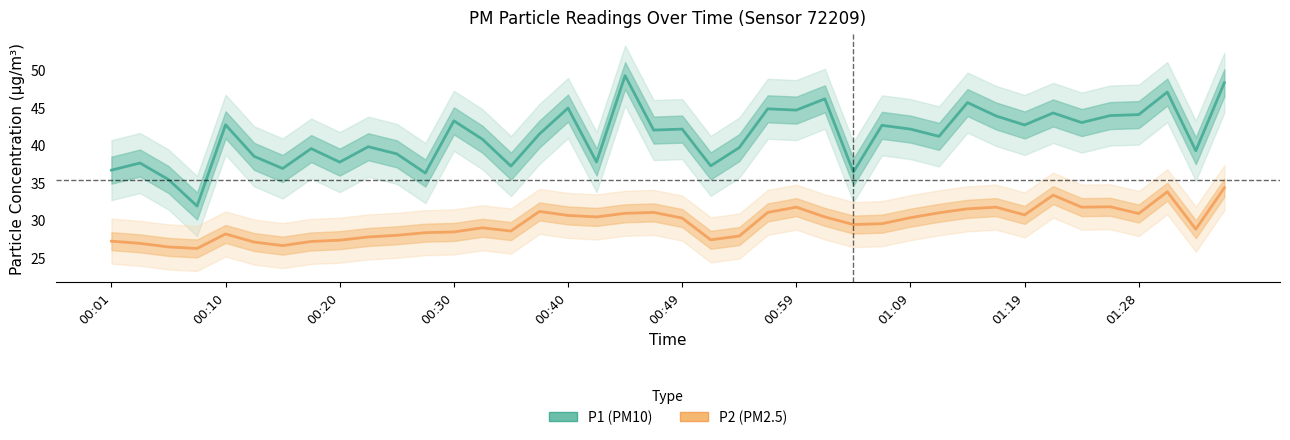

Is the value of P2 (PM2.5) at 19 greater than the value of P1 (PM10) at 30?

No